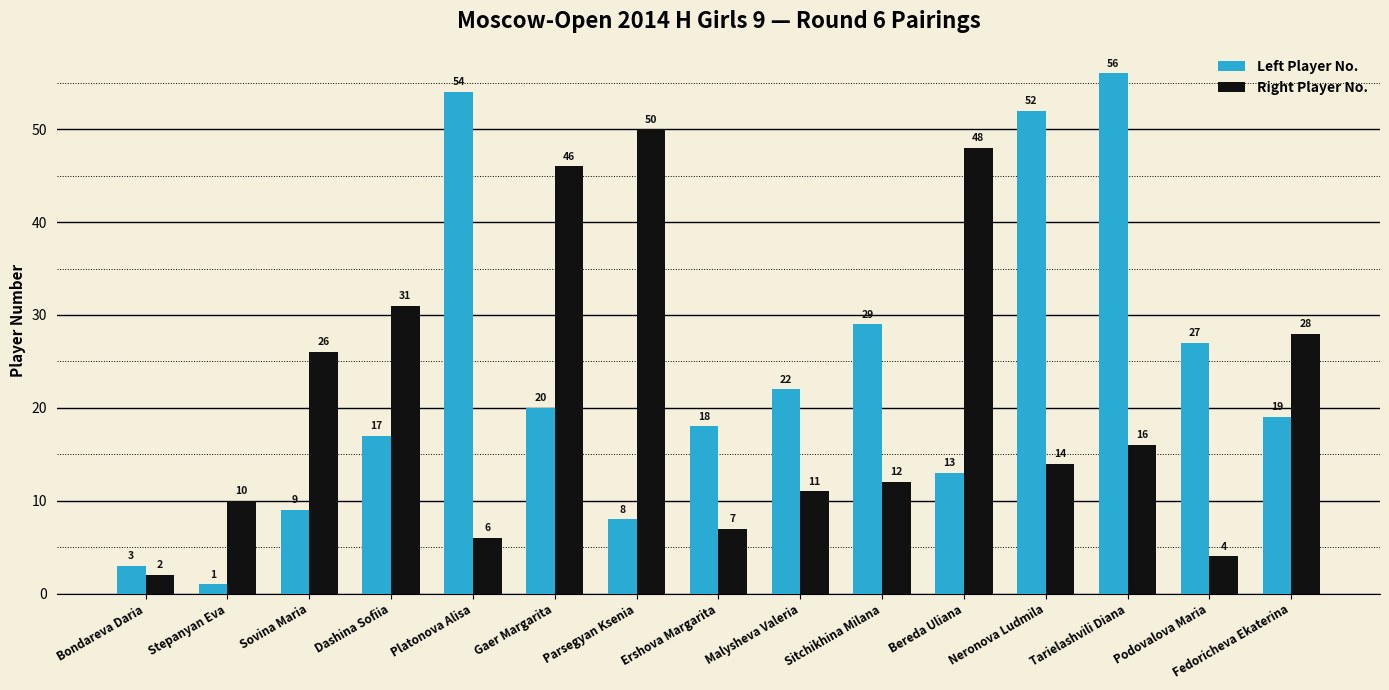

What is the difference between the Left Player No. values at Parsegyan Ksenia and Stepanyan Eva?

7